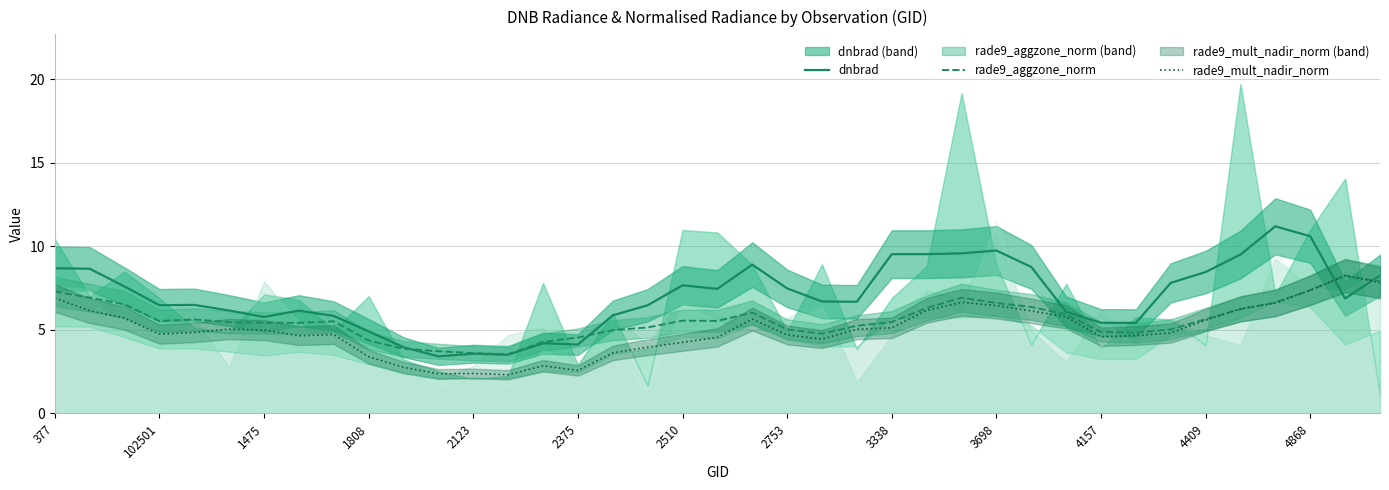

What is the lowest value of the rade9_mult_nadir_norm series?

2.3